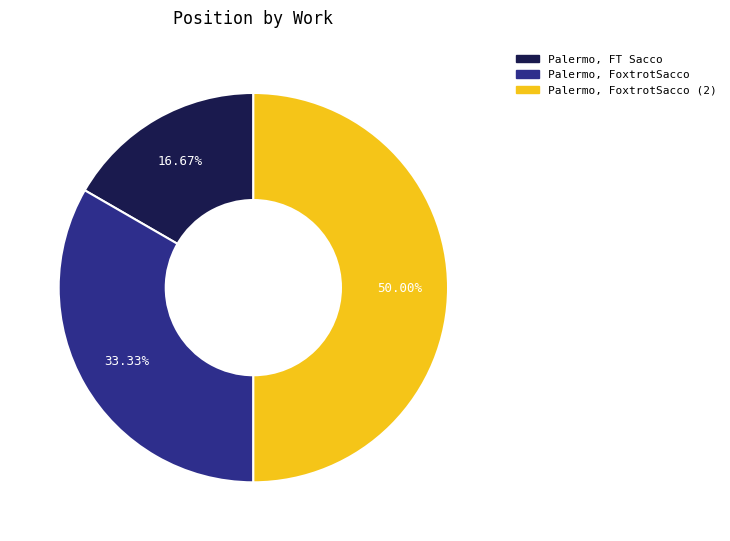

To the nearest percent, what is the average slice percentage?

33%